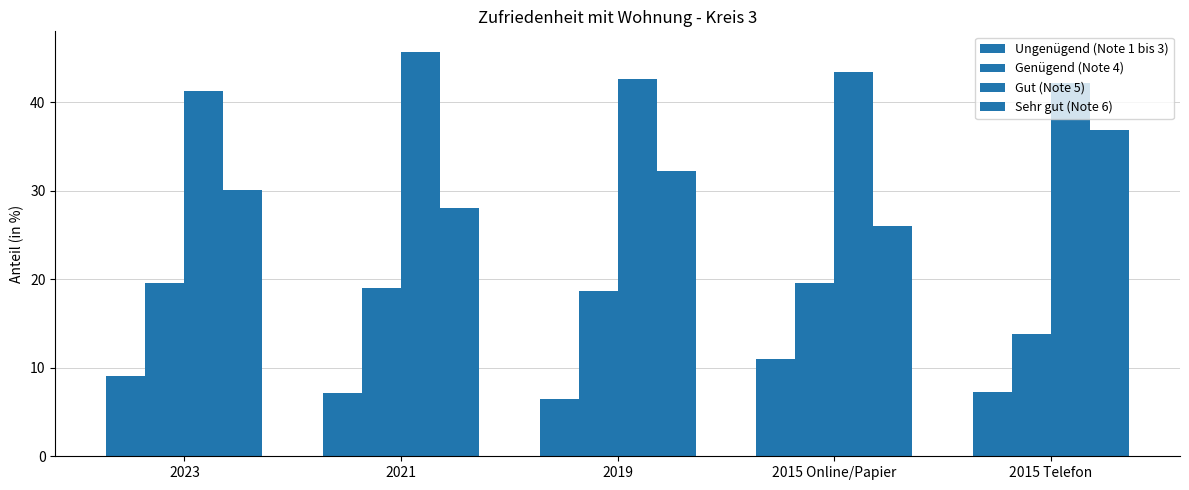

How many bars are there in each group?

4